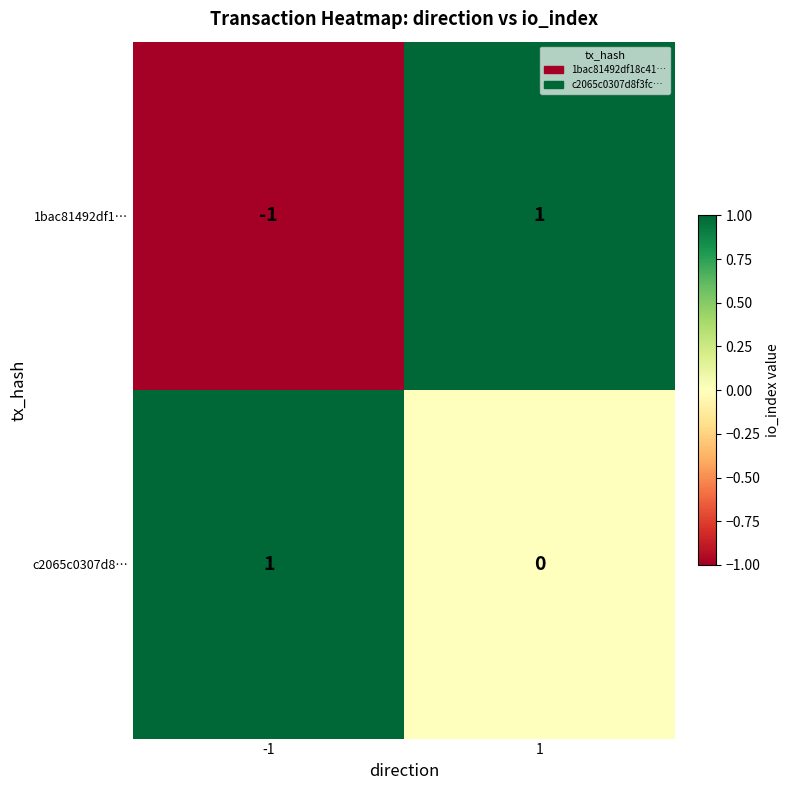

Reading left to right, transcribe all the data shown in this chart.

1bac81492df1…: -1	1
c2065c0307d8…: 1	0